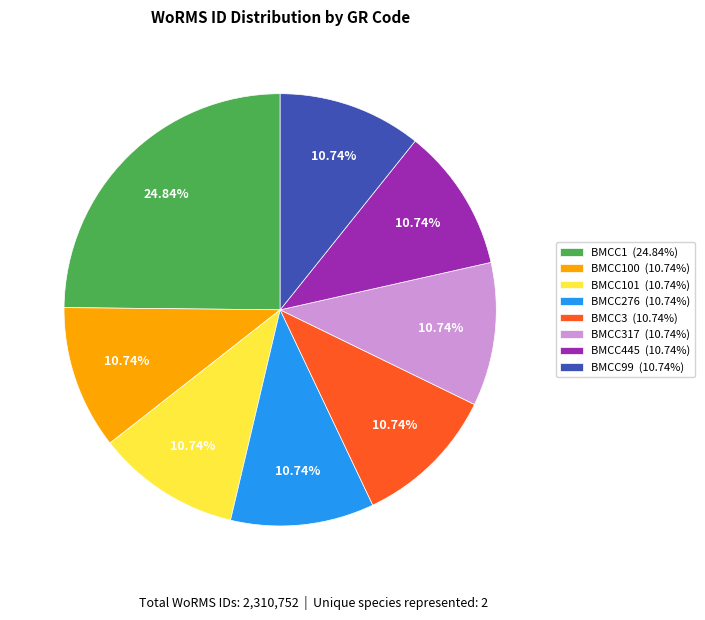

What is the ratio of the value at BMCC317 (10.74%) to the value at BMCC276 (10.74%)?

1.0